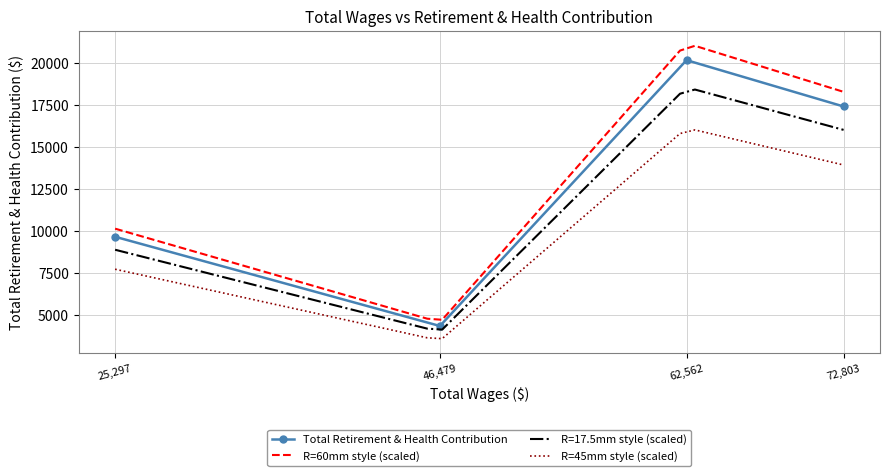

True or false: R=60mm style (scaled) and R=45mm style (scaled) intersect in this chart.

False